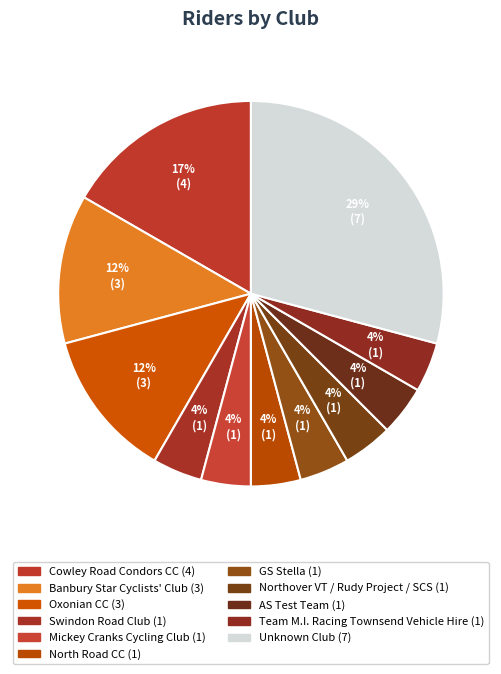

What portion of the pie excludes Mickey Cranks Cycling Club?

95.8%